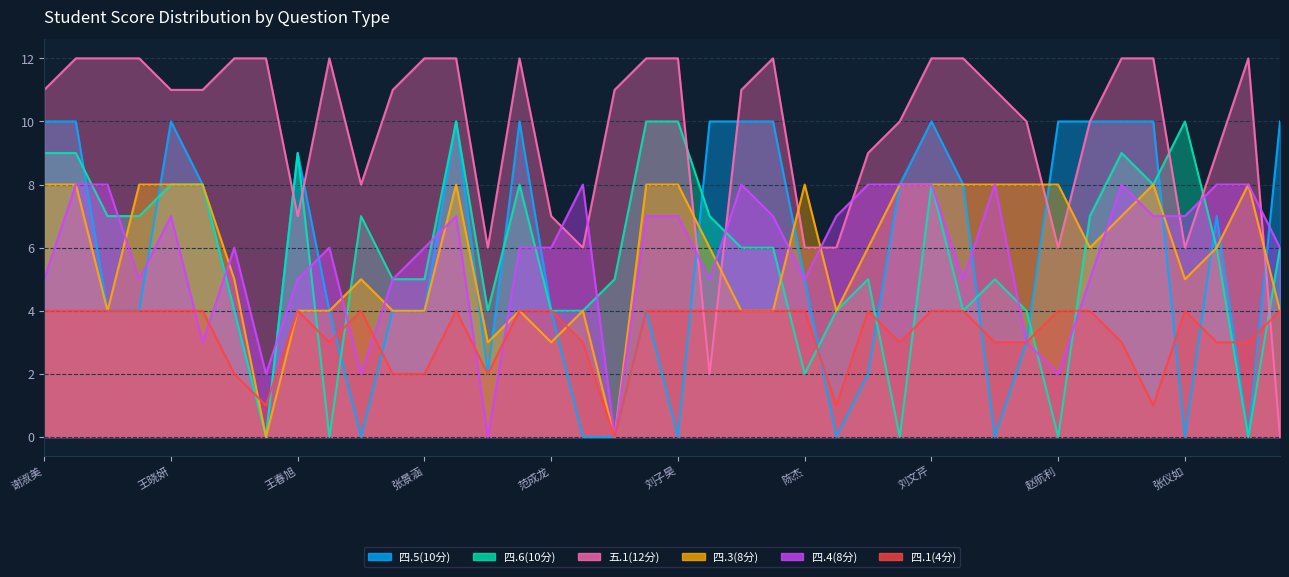

What are all the series names shown in the legend?

四.5(10分), 四.6(10分), 五.1(12分), 四.3(8分), 四.4(8分), 四.1(4分)